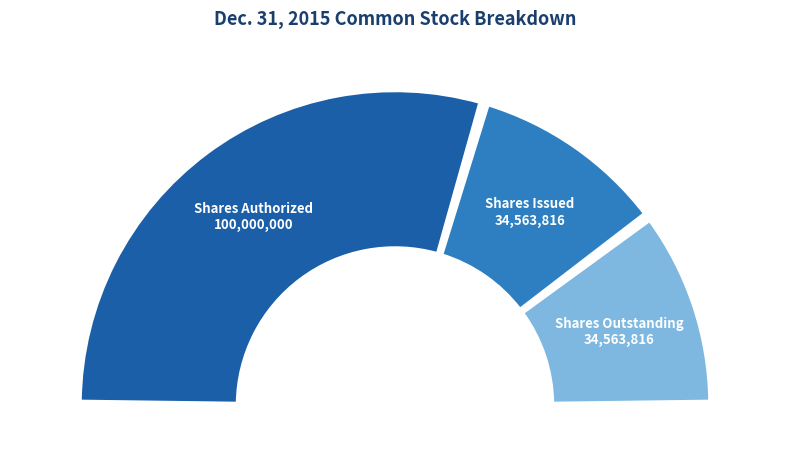

Is it true that Common stock, shares authorized is 69% of the pie?

False